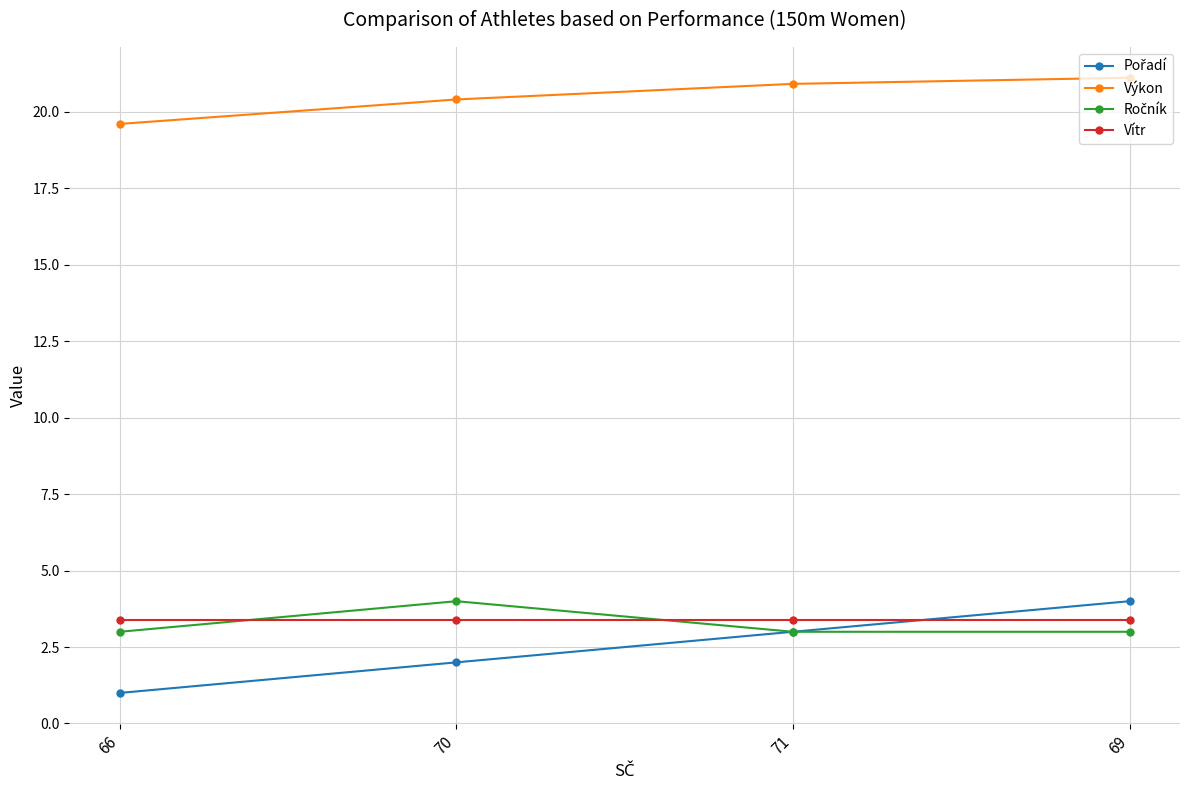

Read the Výkon value at 66.

19.6